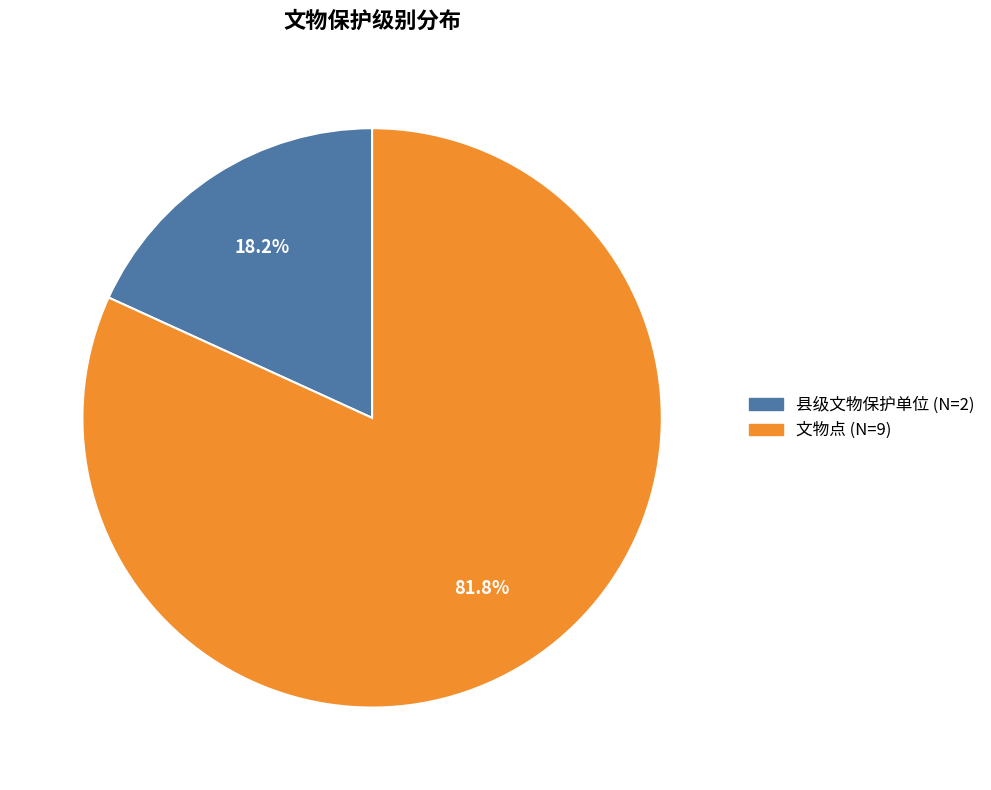

Rank the categories by value from lowest to highest.

县级文物保护单位, 文物点